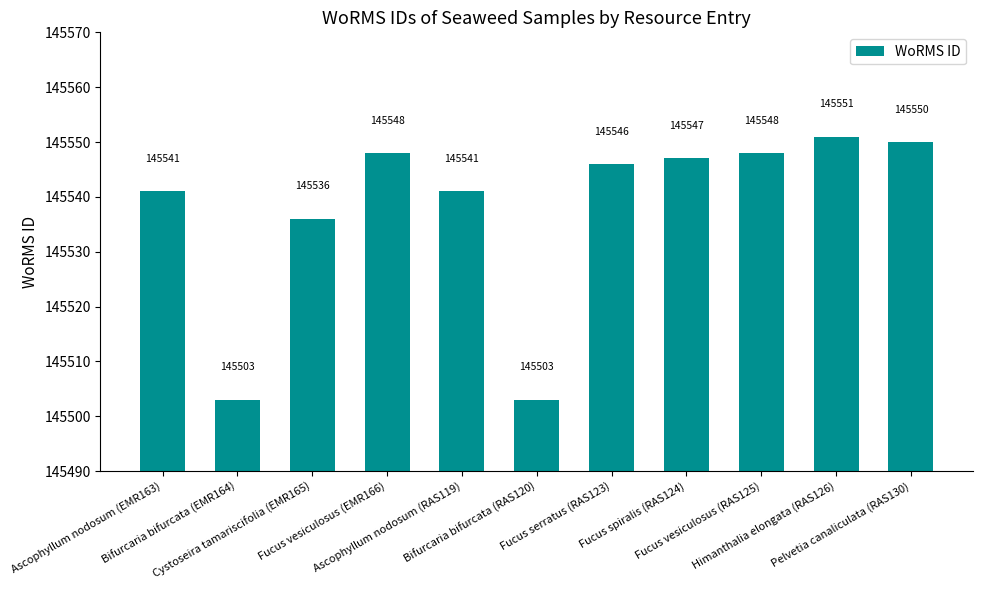

What is the smallest value displayed?

145503